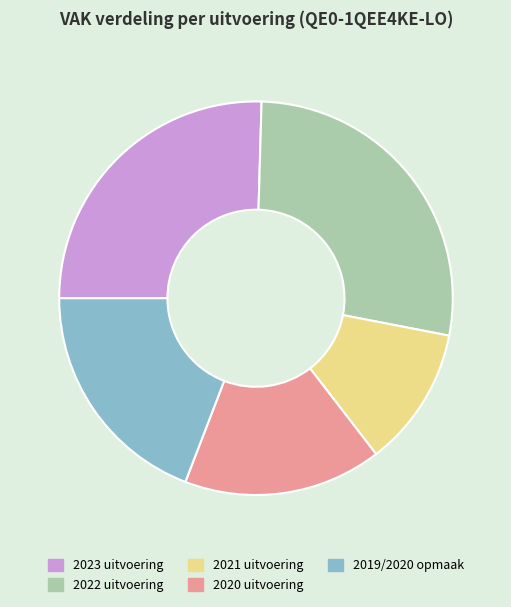

How many slices are in this pie chart?

5